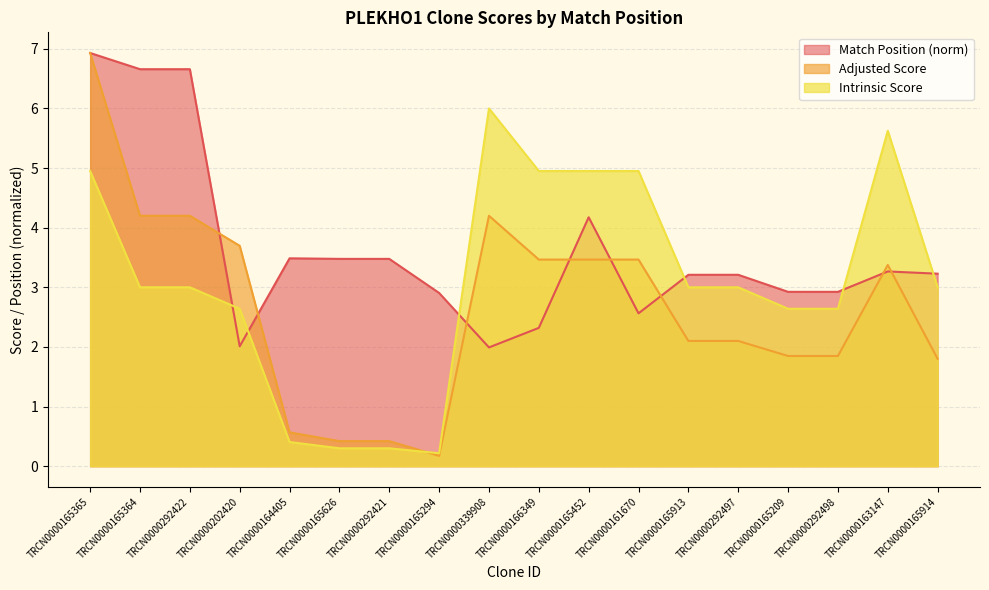

The Intrinsic Score series shows 7.8 at TRCN0000165365. True or false?

False